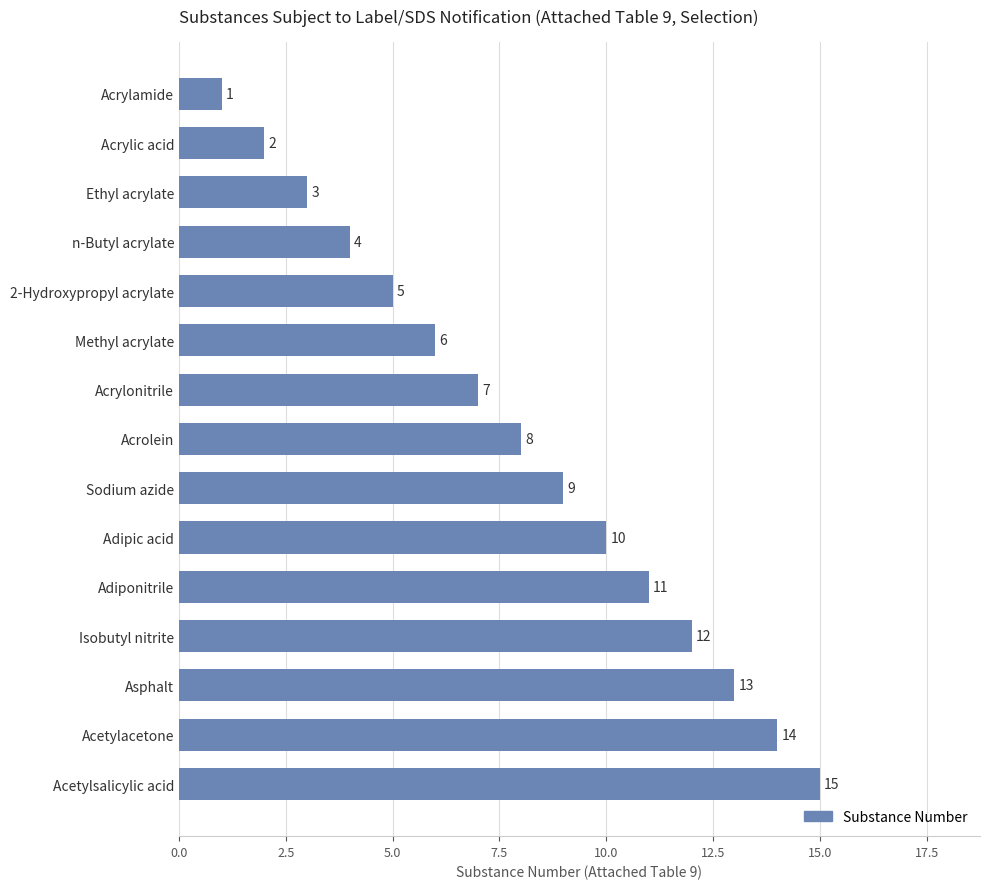

List the labels in order of value, largest first.

Acetylsalicylic acid, Acetylacetone, Asphalt, Isobutyl nitrite, Adiponitrile, Adipic acid, Sodium azide, Acrolein, Acrylonitrile, Methyl acrylate, 2-Hydroxypropyl acrylate, n-Butyl acrylate, Ethyl acrylate, Acrylic acid, Acrylamide